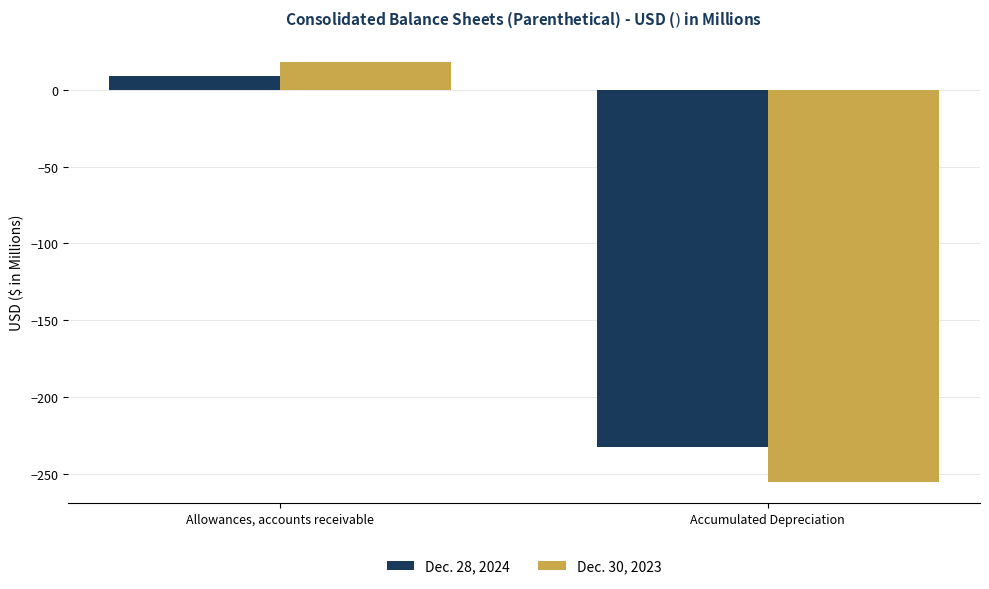

Reading right to left, extract all data points from this chart.

Dec. 28, 2024: Accumulated Depreciation=-232.3	Allowances, accounts receivable=8.9
Dec. 30, 2023: Accumulated Depreciation=-255.2	Allowances, accounts receivable=18.3